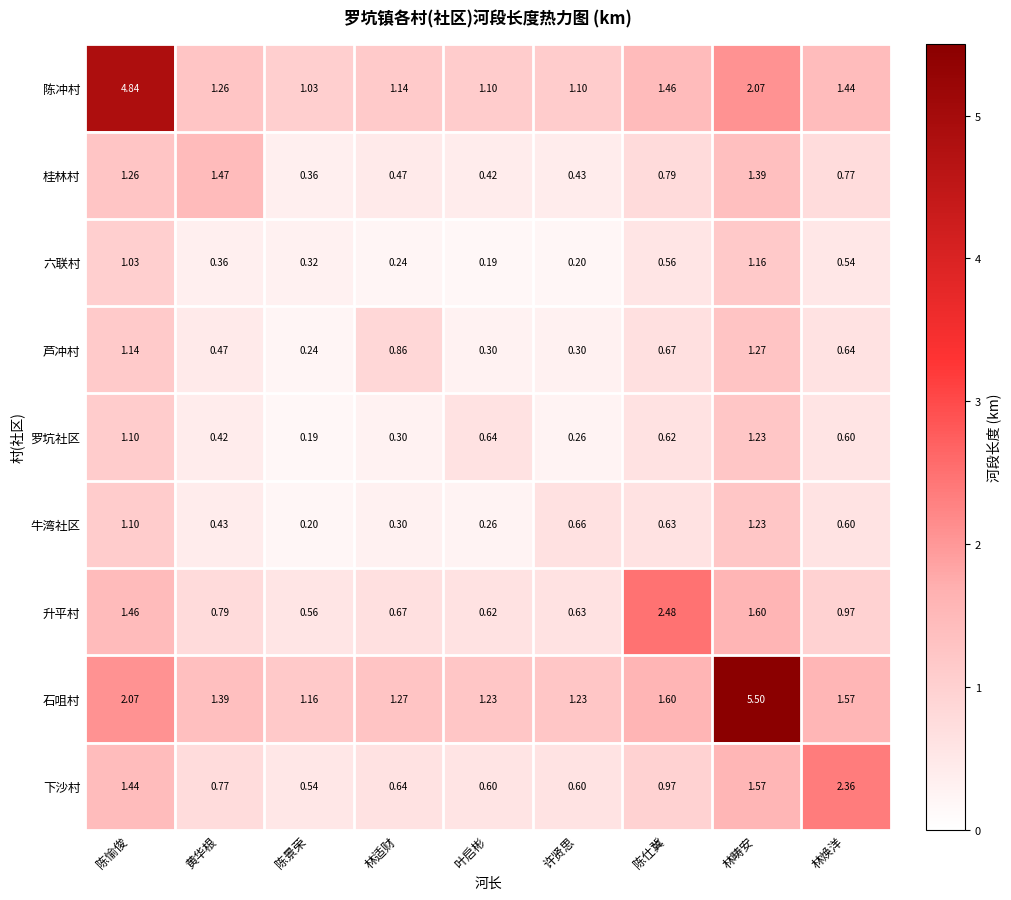

List the labels in order of 升平村 value, largest first.

陈仕冀, 林畴安, 陈愉俊, 林焕洋, 黄华根, 林适财, 许贤思, 叶启彬, 陈景荣